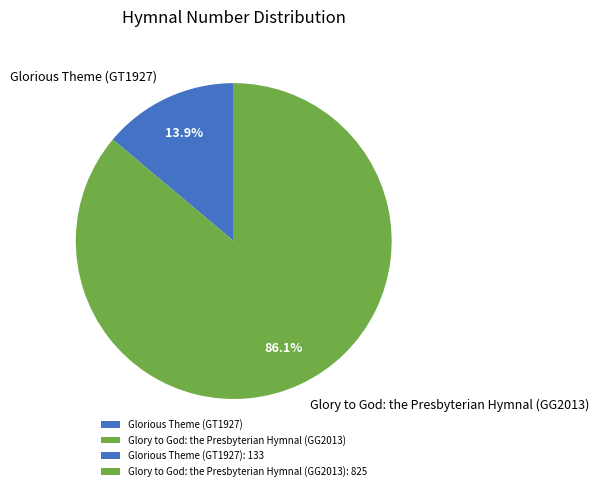

What is the majority slice?

Glory to God: the Presbyterian Hymnal (GG2013)